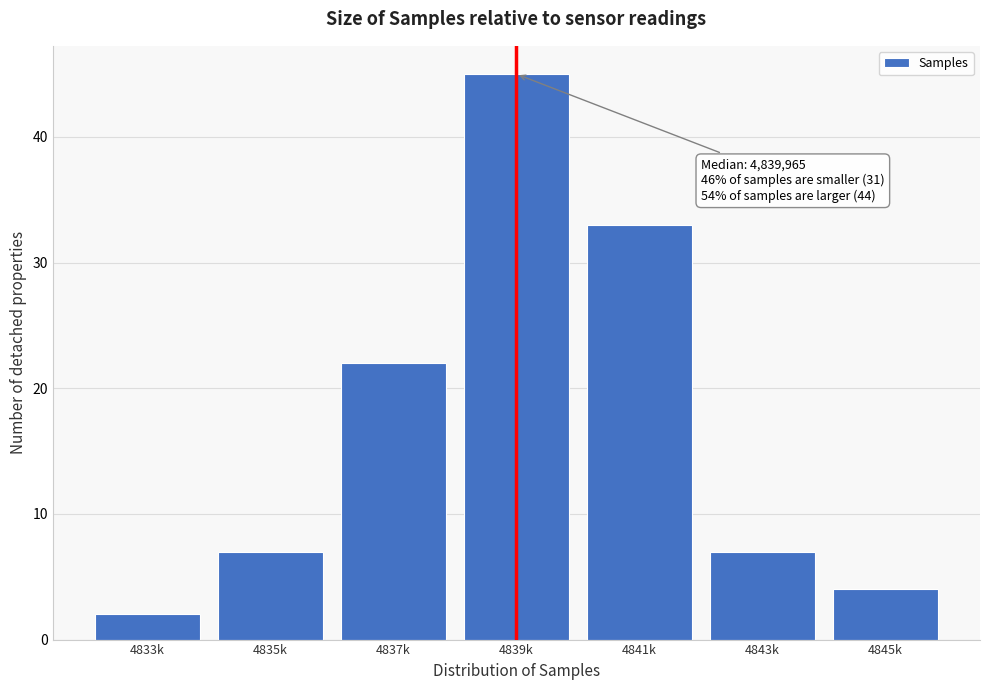

Reading left to right, transcribe all the data shown in this chart.

2	7	22	45	33	7	4